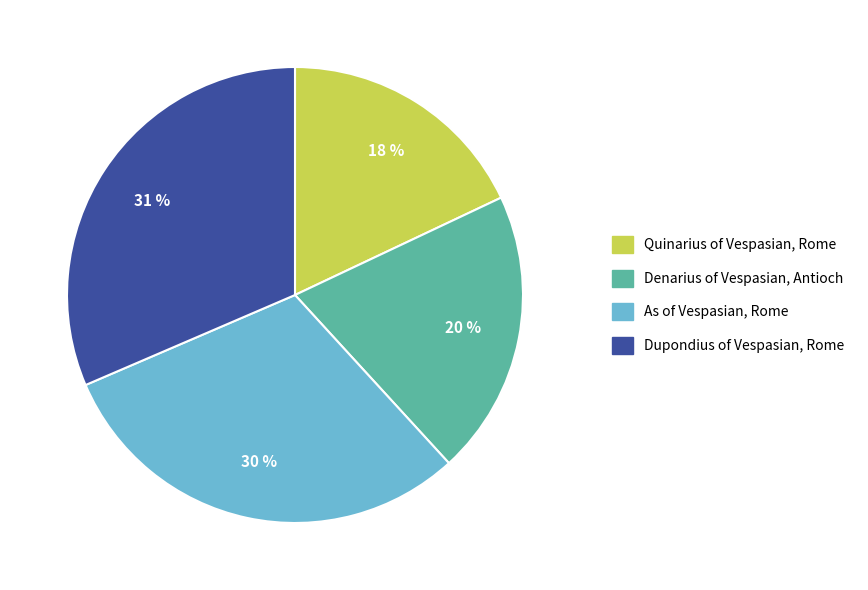

To the nearest percent, what is the combined percentage of Quinarius of Vespasian, Rome and As of Vespasian, Rome?

48%